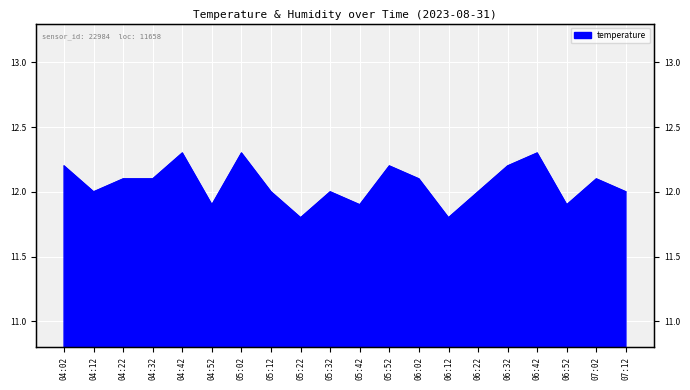

Reading left to right, what are all the values shown in this chart?

04:02=12.2	04:12=12.0	04:22=12.1	04:32=12.1	04:42=12.3	04:52=11.9	05:02=12.3	05:12=12.0	05:22=11.8	05:32=12.0	05:42=11.9	05:52=12.2	06:02=12.1	06:12=11.8	06:22=12.0	06:32=12.2	06:42=12.3	06:52=11.9	07:02=12.1	07:12=12.0